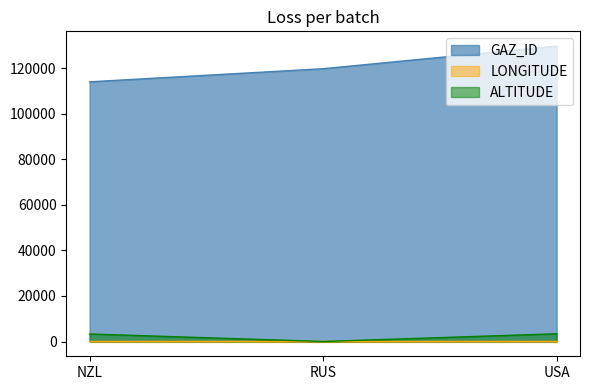

True or false: GAZ_ID has a value of 179869 at USA.

False